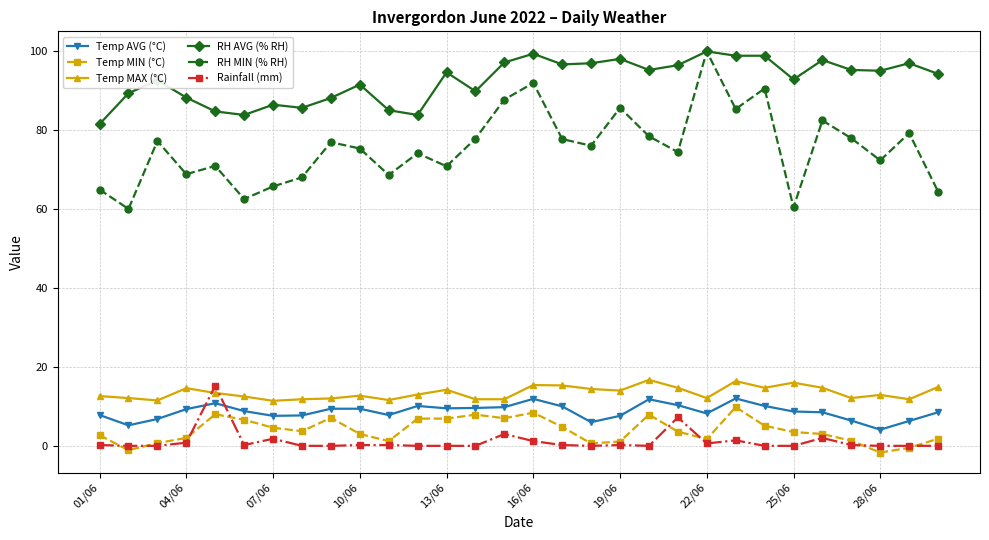

True or false: RH AVG (% RH) has more than 2 interior local peaks.

True